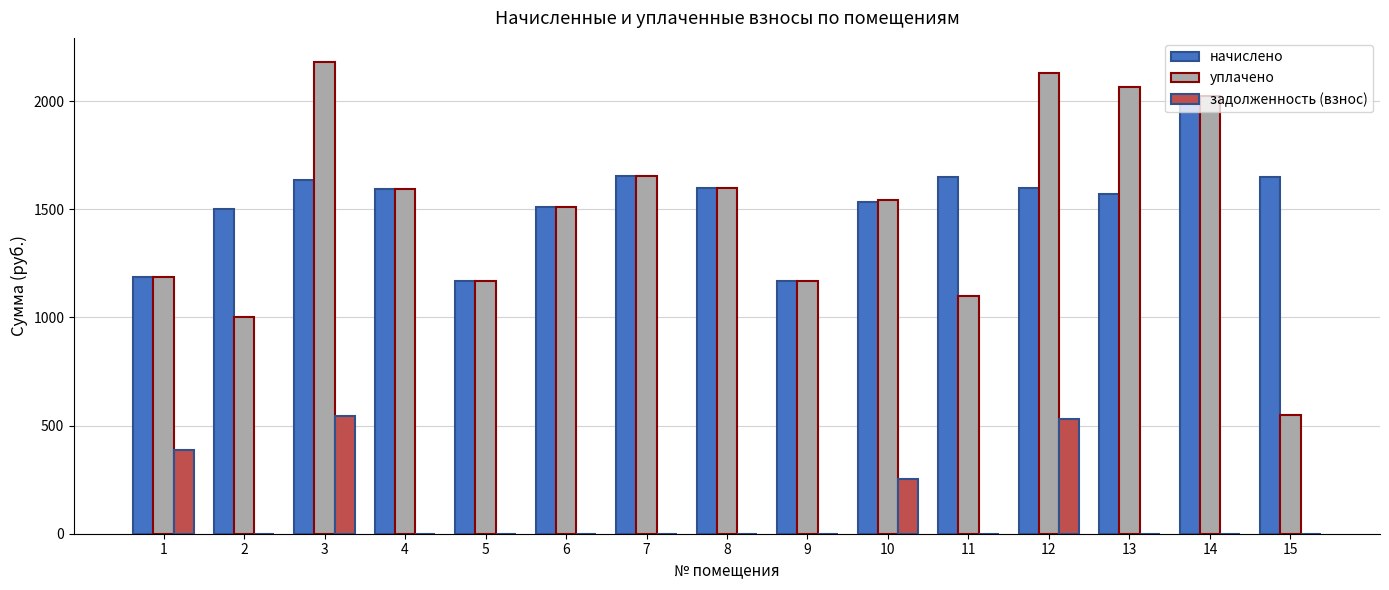

The value of задолженность (взнос) at 11 is 0.0. True or false?

True